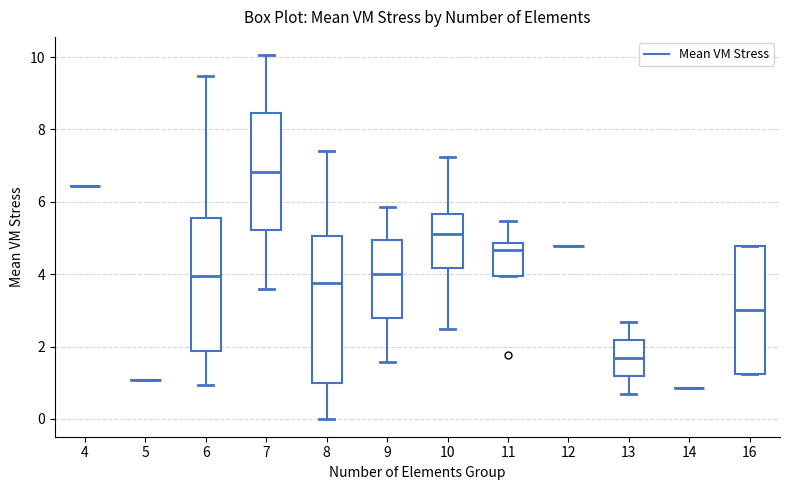

Comparing the boxes themselves (not the whiskers), which one is the tallest?

8